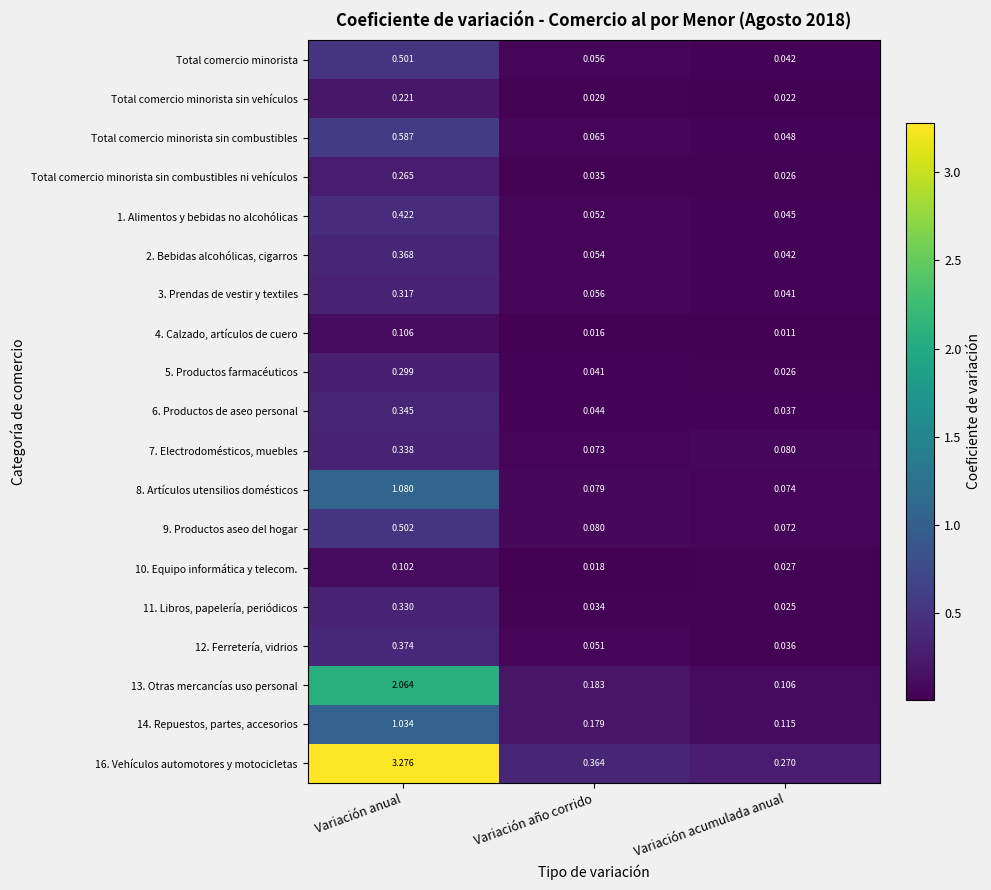

Which label corresponds to the smallest value in the chart?

Variación acumulada anual